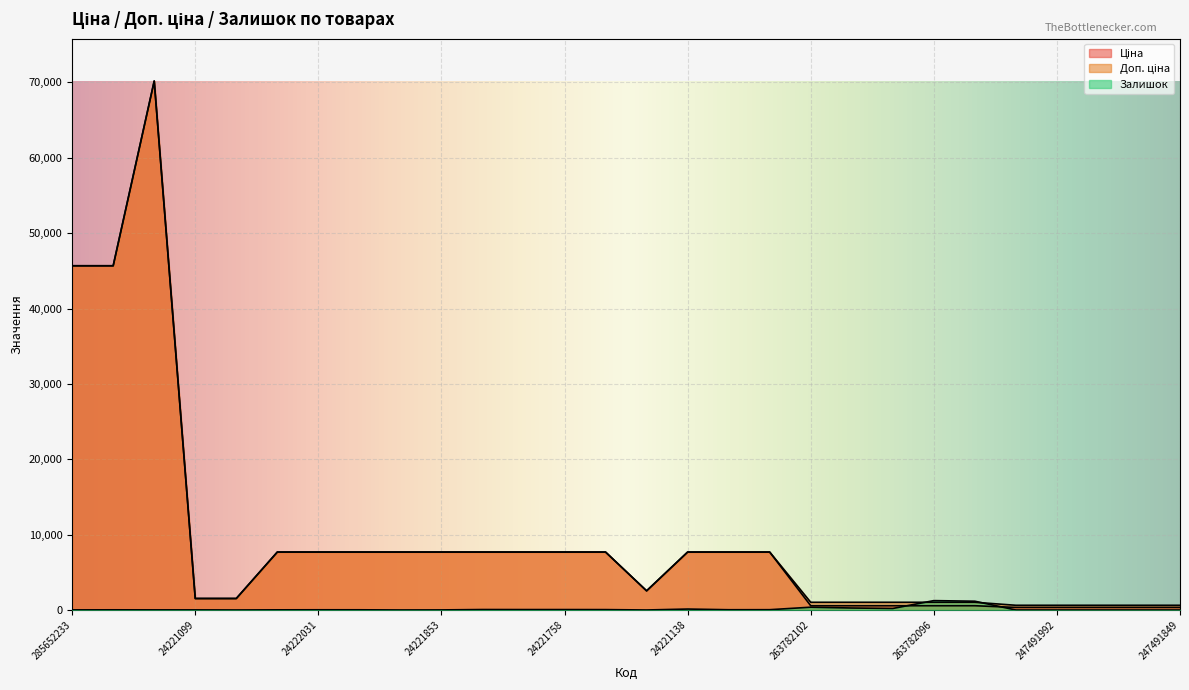

Which series changed the most between 24222031 and 247491992?

Ціна